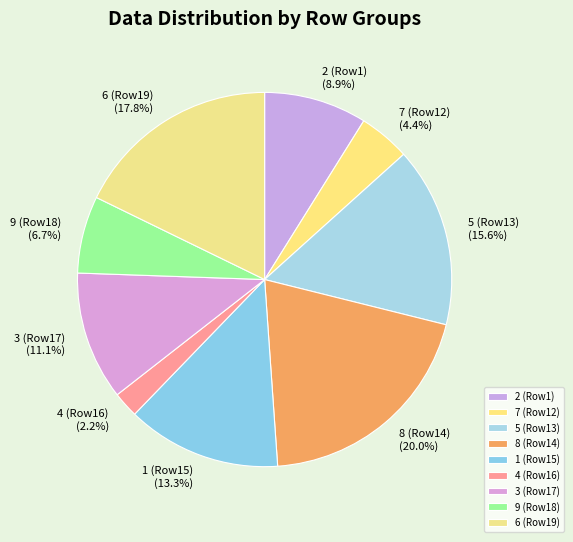

Which category has the smallest portion of the pie?

4 (Row16)